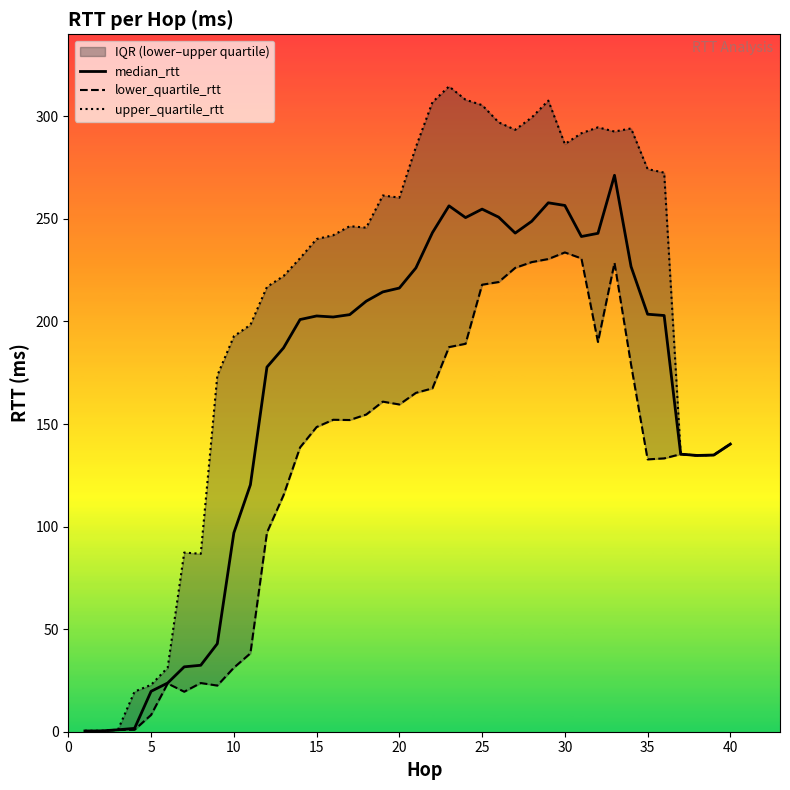

What is the maximum value for median_rtt?

271.3